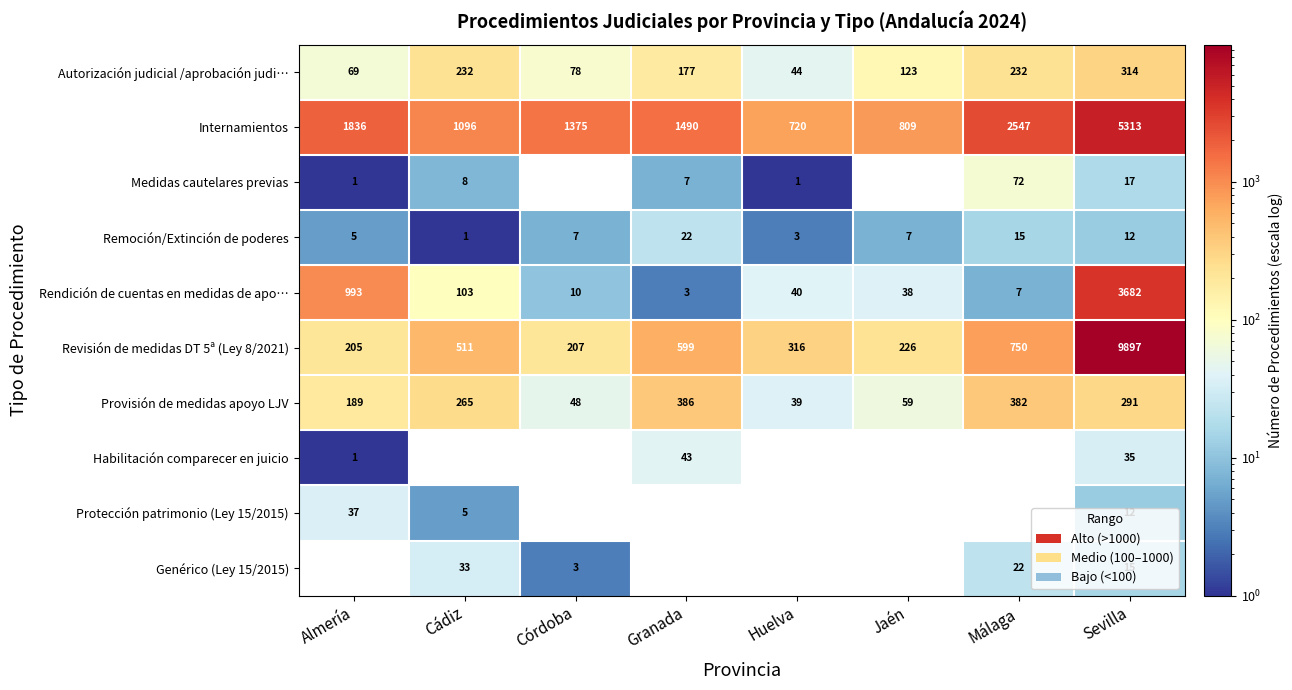

What is the sum of all Remoción/Extinción de poderes values?

72